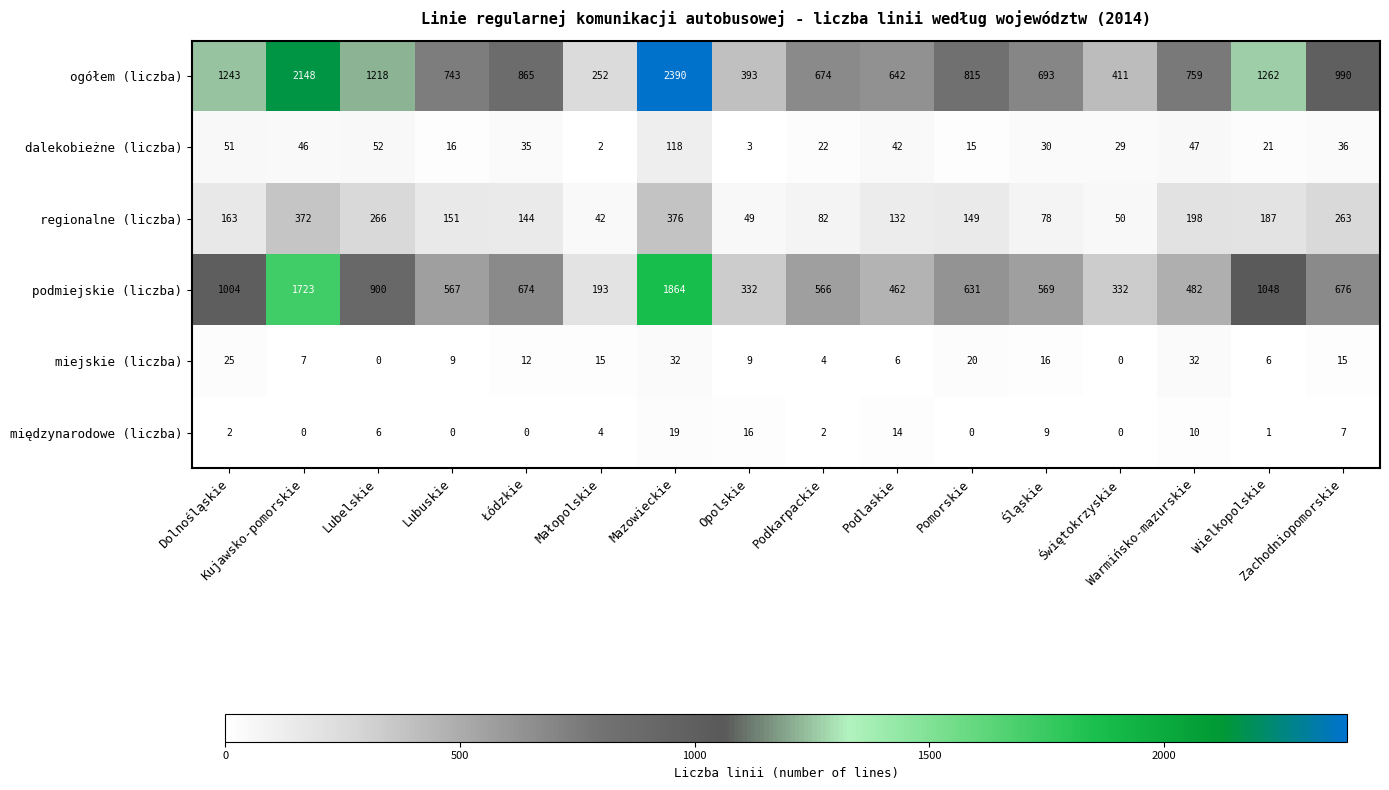

Rank the series at Podlaskie from highest to lowest value.

ogółem (liczba), podmiejskie (liczba), regionalne (liczba), dalekobieżne (liczba), międzynarodowe (liczba), miejskie (liczba)